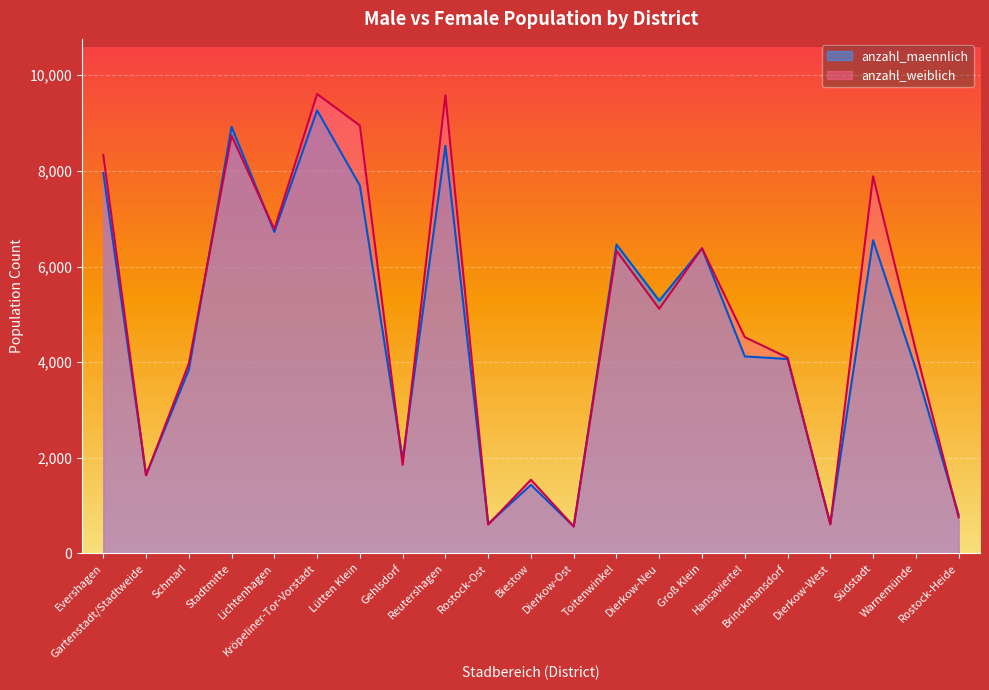

Reading left to right, what are all the values shown in this chart?

anzahl_maennlich: Evershagen=7956	Gartenstadt/Stadtweide=1642	Schmarl=3839	Stadtmitte=8922	Lichtenhagen=6725	Kröpeliner-Tor-Vorstadt=9265	Lütten Klein=7694	Gehlsdorf=1964	Reutershagen=8524	Rostock-Ost=617	Biestow=1433	Dierkow-Ost=563	Toitenwinkel=6460	Dierkow-Neu=5286	Groß Klein=6381	Hansaviertel=4120	Brinckmansdorf=4066	Dierkow-West=623	Südstadt=6552	Warnemünde=3856	Rostock-Heide=807
anzahl_weiblich: Evershagen=8337	Gartenstadt/Stadtweide=1631	Schmarl=3969	Stadtmitte=8736	Lichtenhagen=6781	Kröpeliner-Tor-Vorstadt=9608	Lütten Klein=8949	Gehlsdorf=1851	Reutershagen=9583	Rostock-Ost=602	Biestow=1540	Dierkow-Ost=563	Toitenwinkel=6329	Dierkow-Neu=5116	Groß Klein=6381	Hansaviertel=4524	Brinckmansdorf=4094	Dierkow-West=604	Südstadt=7886	Warnemünde=4244	Rostock-Heide=757